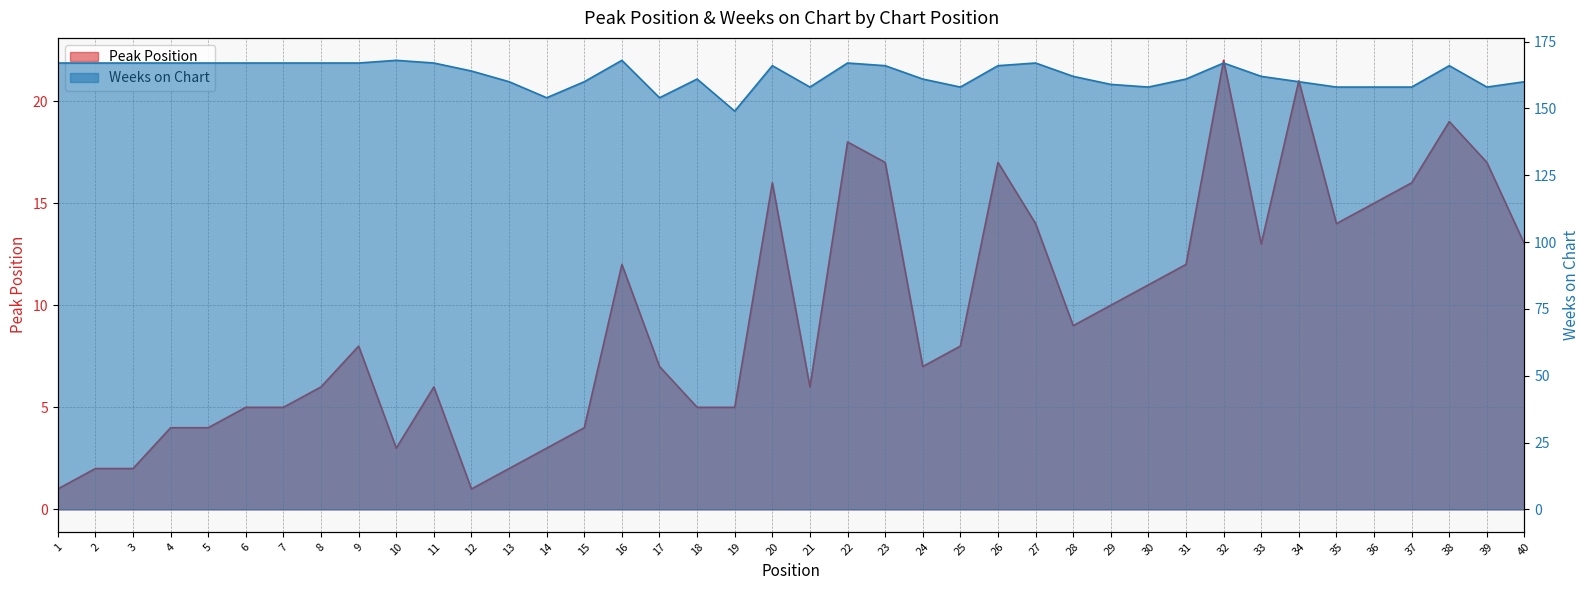

In Weeks on Chart, how many points are lower than both neighbors (excluding endpoints)?

7